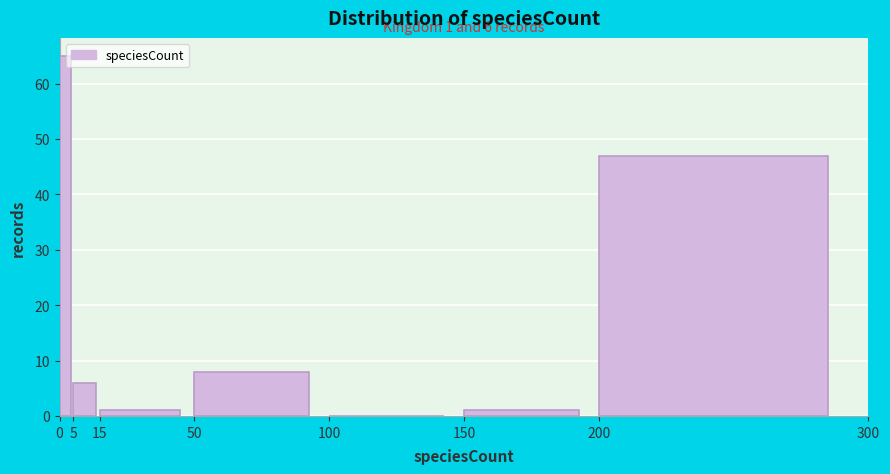

Over which range of the x-axis is the bar tallest?

0 to 5